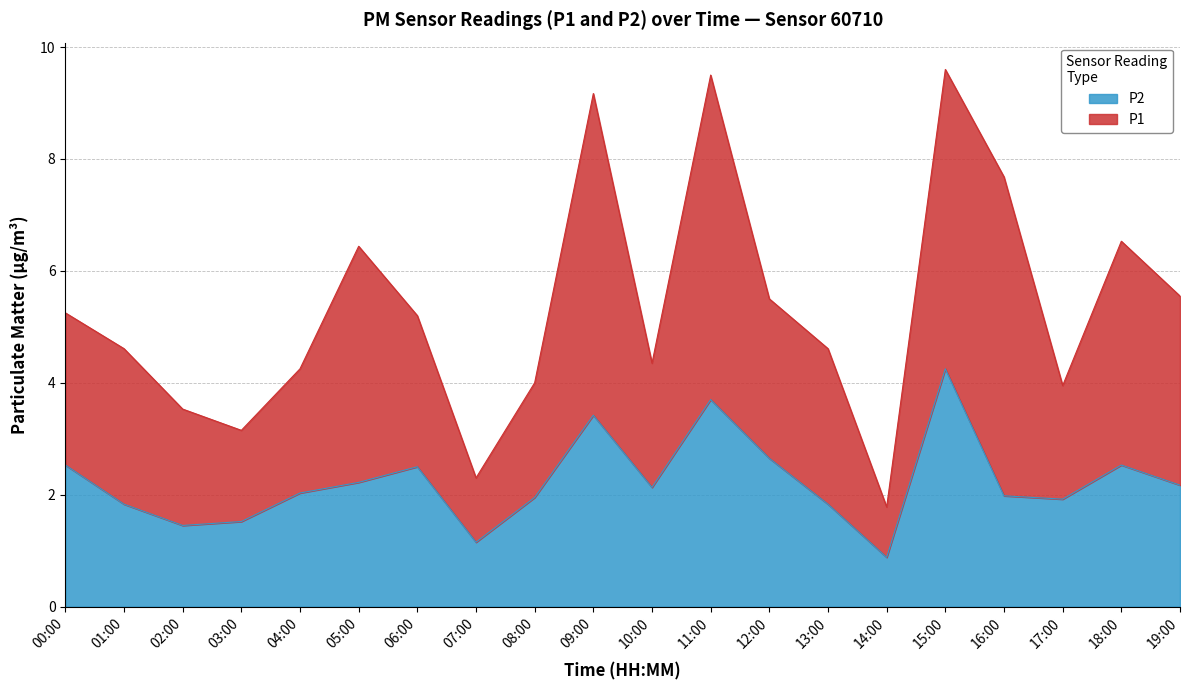

What is the difference between the values at 11:00 and 08:00?

1.8